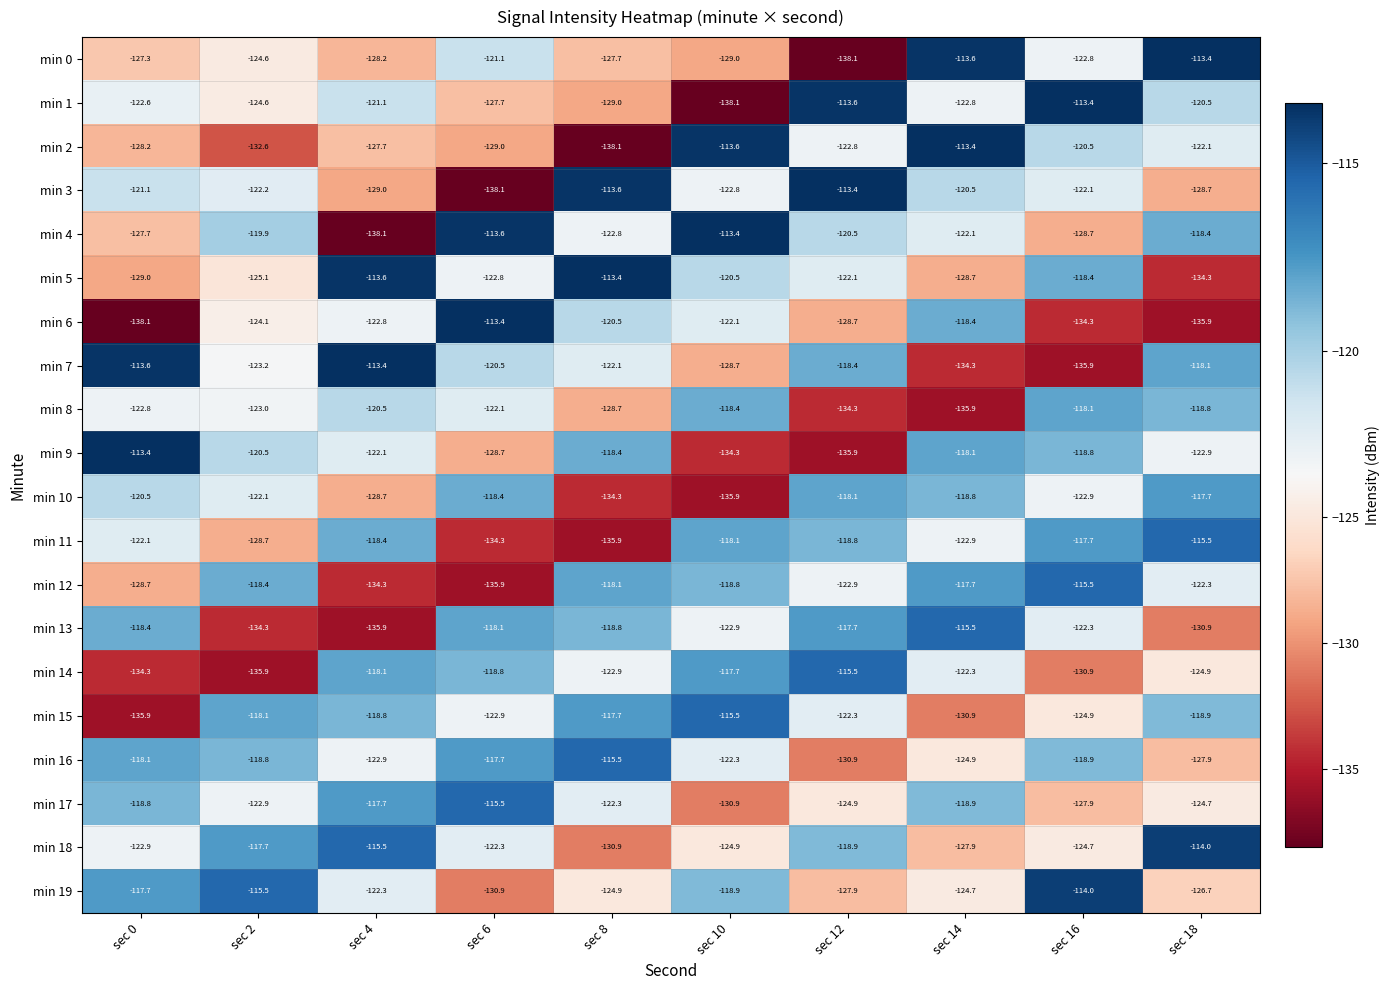

What is the highest value of the min 5 series?

-113.4